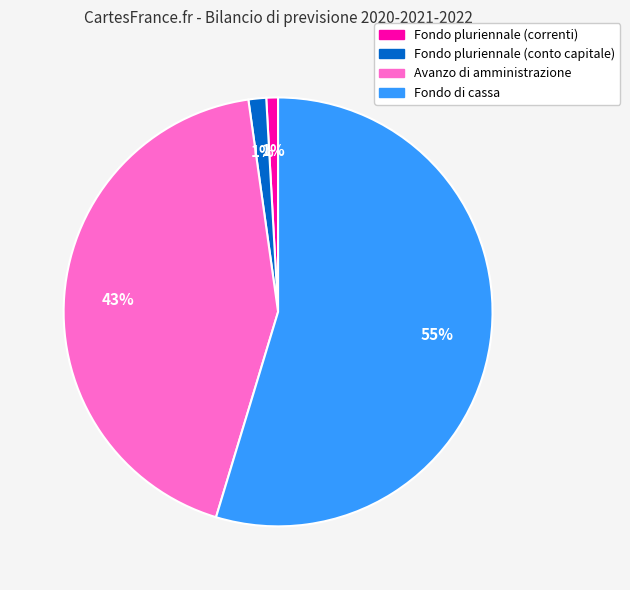

Is there any slice that represents more than half of the pie?

Yes